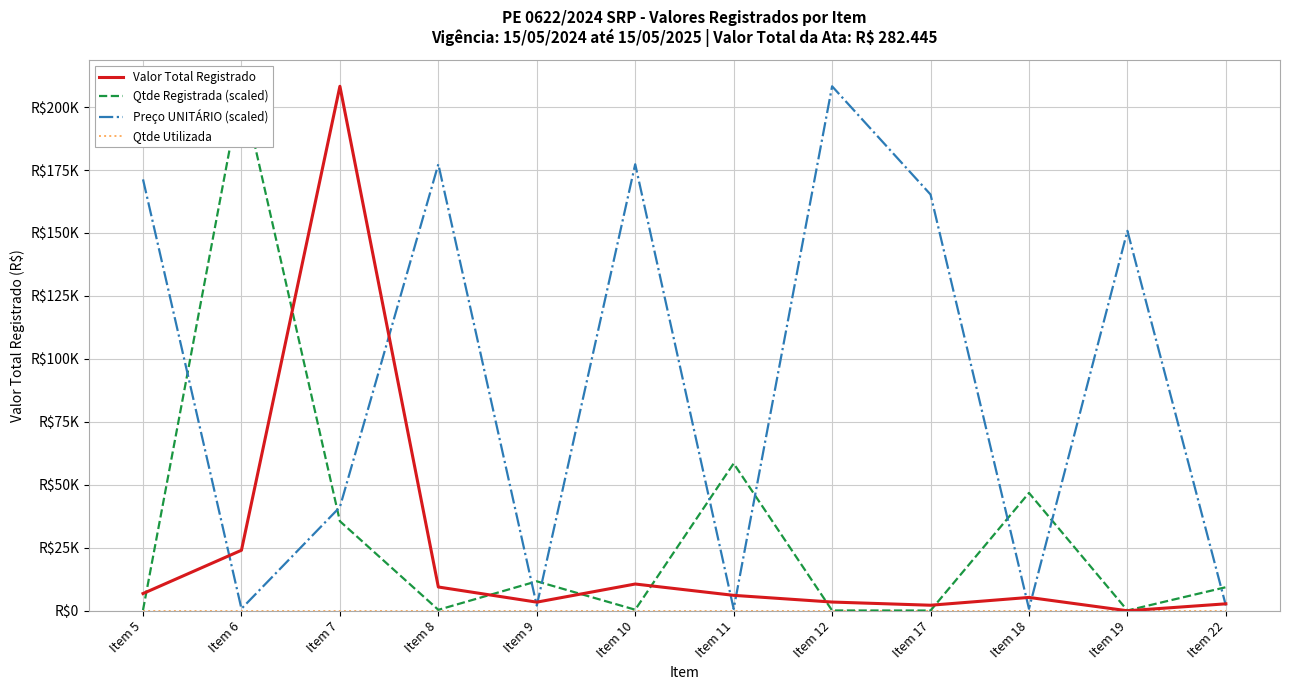

Rank the series by their maximum value, from lowest to highest.

Qtde Utilizada, Valor Total Registrado, Qtde Registrada (scaled), Preço UNITÁRIO (scaled)